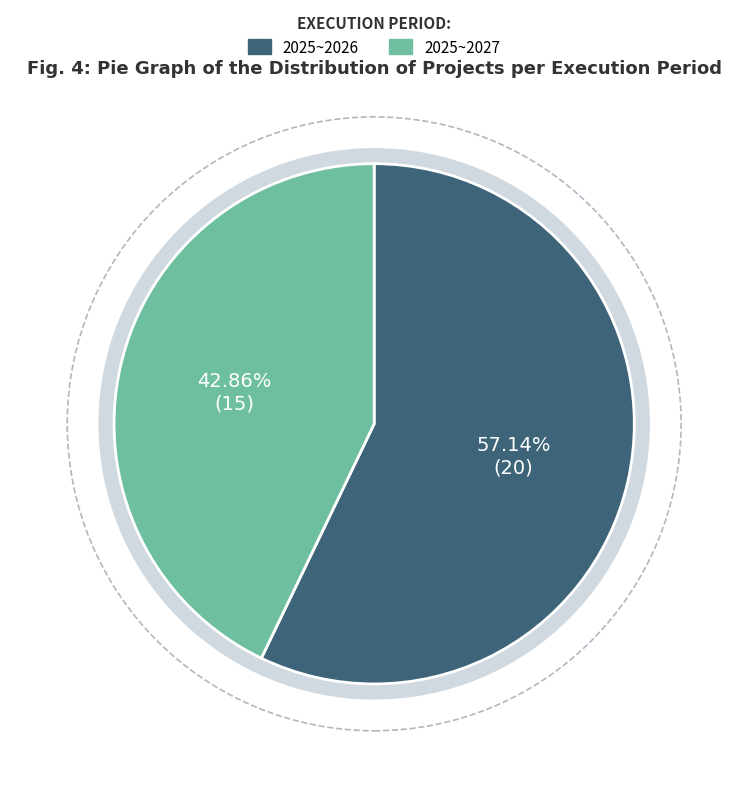

True or false: 2025~2026 accounts for 71% of the total.

False